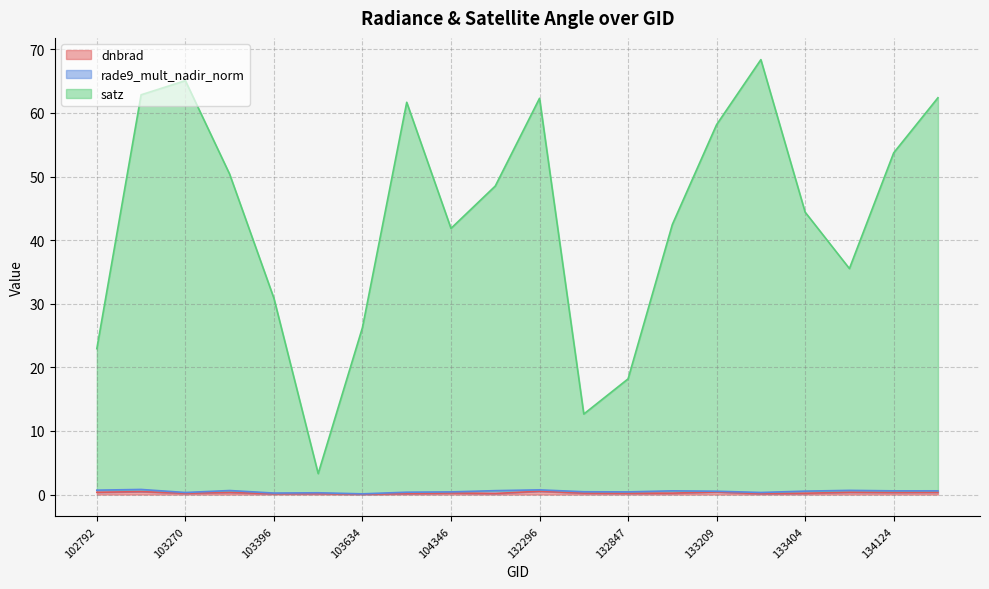

What is the value of the satz point at the 9th from the left?

41.8